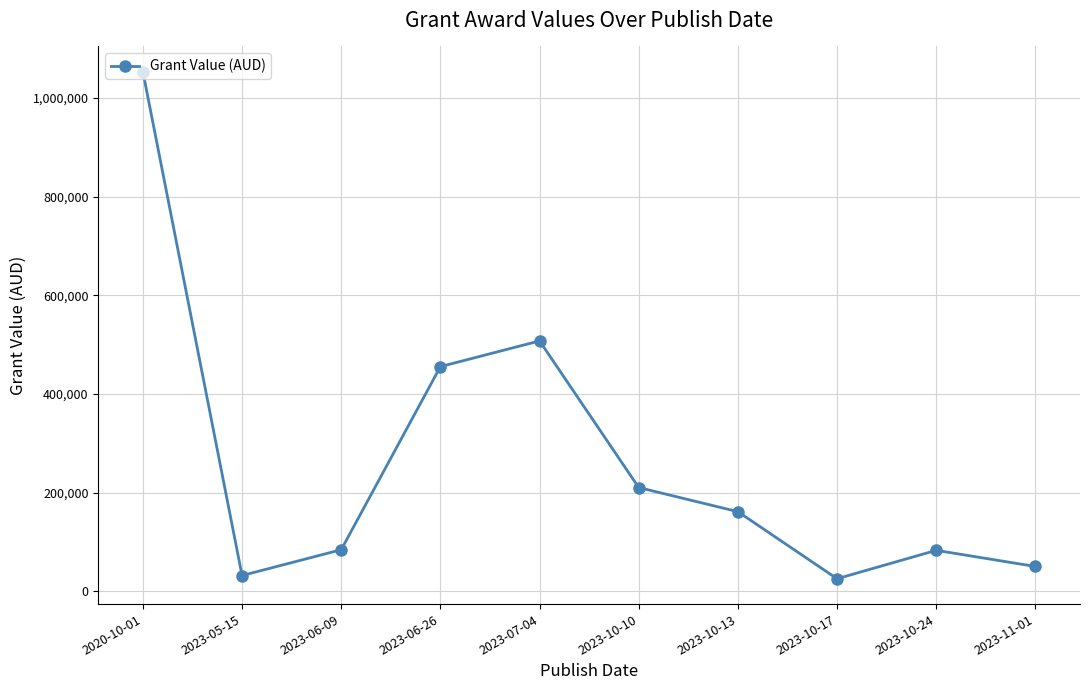

What is the value of the 3rd point from the left?

84533.0